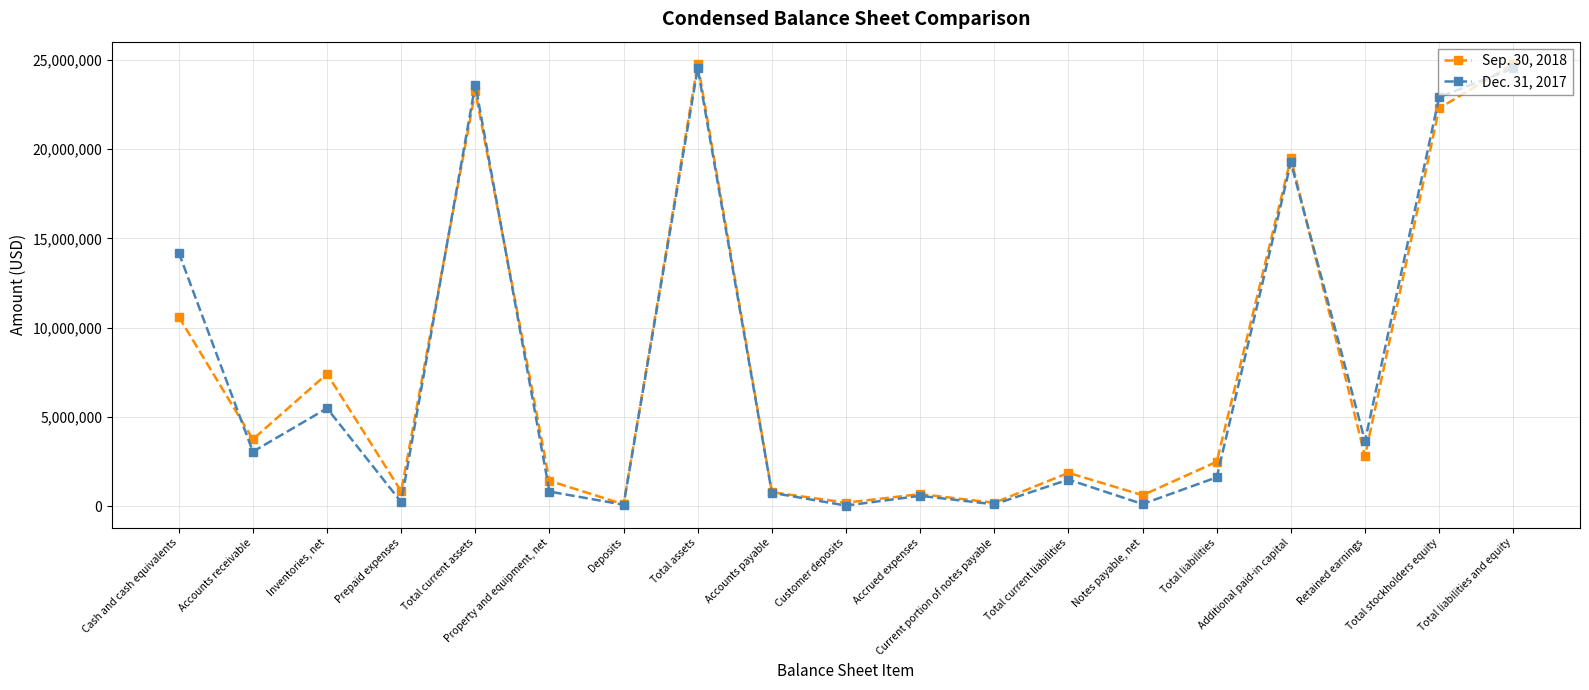

How many lines are shown in the chart?

2